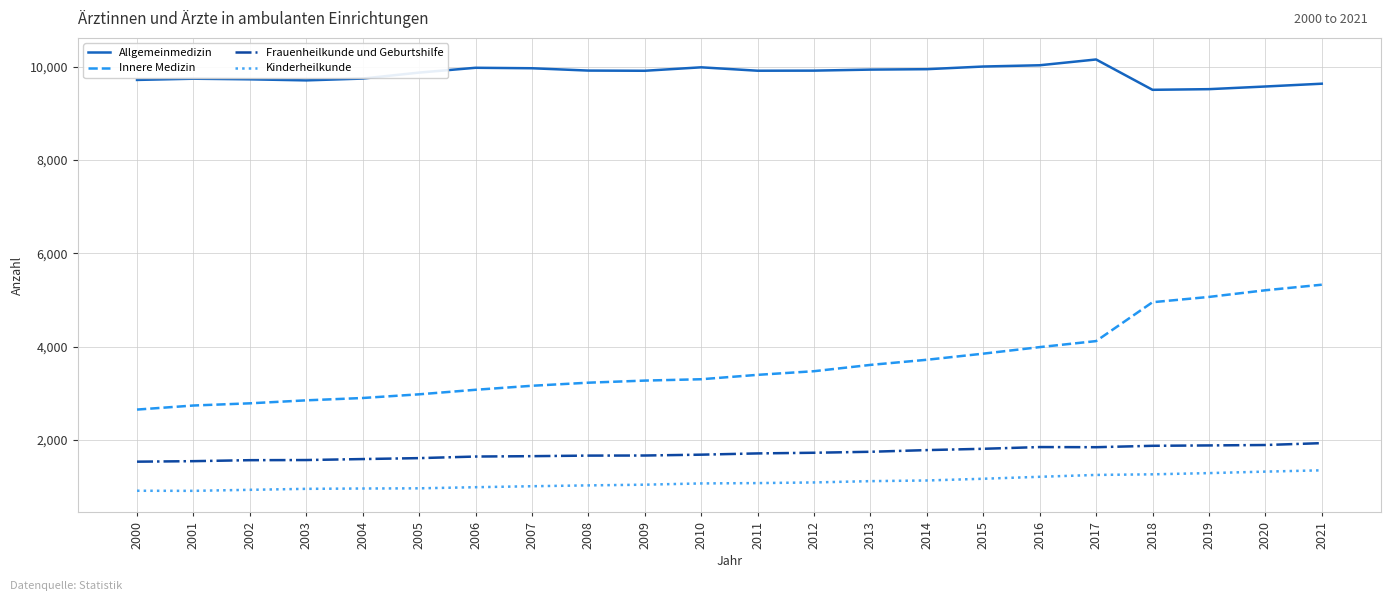

List the series in order of their peak value, lowest first.

Kinderheilkunde, Frauenheilkunde und Geburtshilfe, Innere Medizin, Allgemeinmedizin